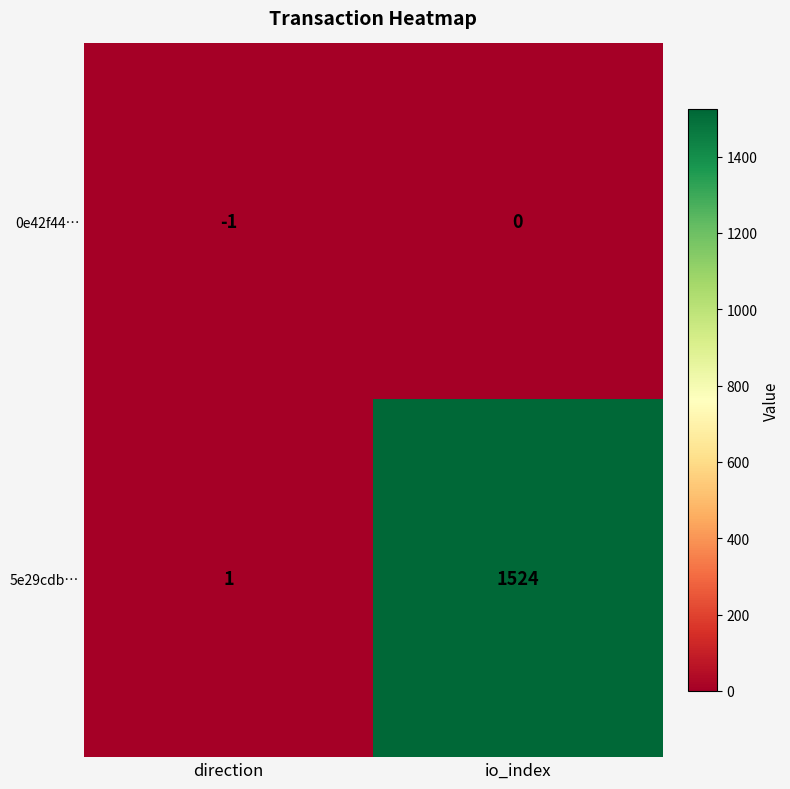

Between direction and io_index, which series saw the biggest shift?

5e29cdb…